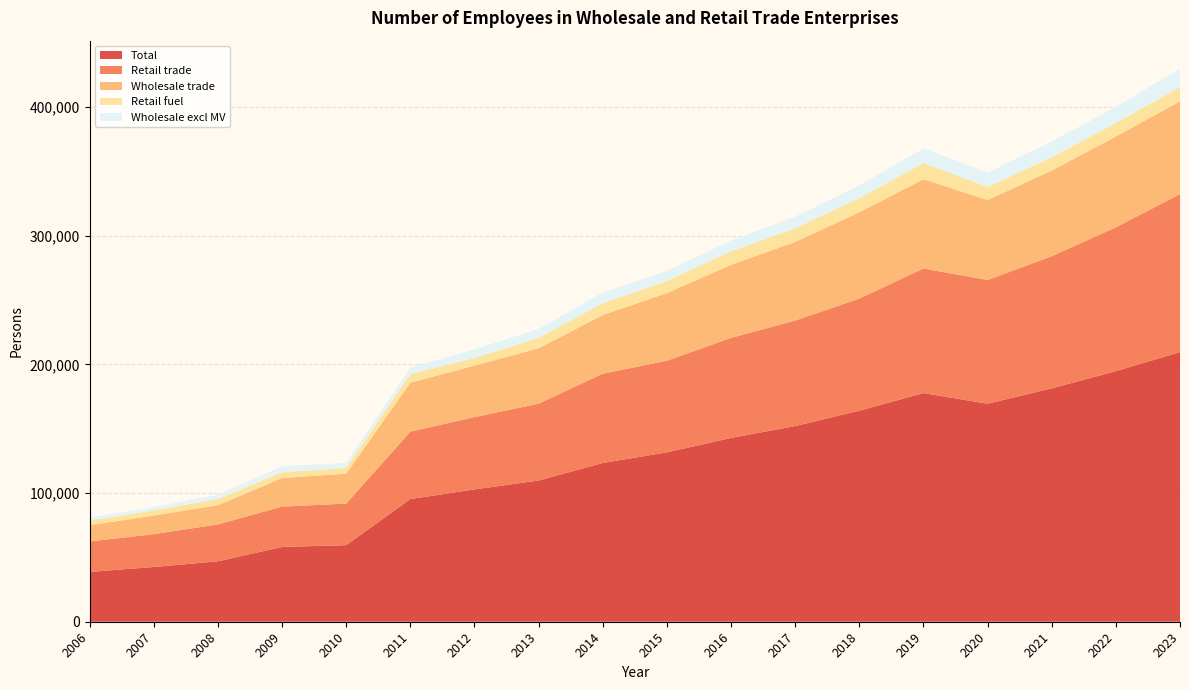

Reading left to right, transcribe all the data shown in this chart.

Total: 2006=38698.0	2007=42537.0	2008=46950.0	2009=58113.0	2010=59501.0	2011=95322.0	2012=102826.0	2013=109741.0	2014=123359.0	2015=131623.0	2016=142836.0	2017=152046.0	2018=163983.0	2019=177664.0	2020=169414.0	2021=181363.2	2022=194726.0	2023=209503.0
Retail trade: 2006=23659.0	2007=25530.0	2008=28667.0	2009=31340.0	2010=32296.0	2011=52360.0	2012=56153.0	2013=59726.0	2014=69358.0	2015=71208.0	2016=77762.0	2017=81958.0	2018=87127.0	2019=96827.0	2020=96124.0	2021=102670.3	2022=111783.0	2023=122801.0
Wholesale trade: 2006=12630.0	2007=14484.0	2008=14946.0	2009=22188.0	2010=23300.0	2011=38069.0	2012=40058.0	2013=43034.0	2014=45589.0	2015=52591.0	2016=56691.0	2017=61157.0	2018=67012.0	2019=69401.0	2020=62168.0	2021=66525.7	2022=70567.0	2023=72109.0
Retail fuel: 2006=3552.0	2007=4037.0	2008=4807.0	2009=4546.0	2010=4441.0	2011=6833.0	2012=5978.0	2013=8069.0	2014=9154.0	2015=9404.0	2016=10554.0	2017=10696.0	2018=11007.0	2019=12506.0	2020=10215.0	2021=10449.0	2022=10502.0	2023=11023.0
Wholesale excl MV: 2006=2409.0	2007=2523.0	2008=3336.0	2009=4585.0	2010=3905.0	2011=4893.0	2012=6615.0	2013=6980.0	2014=8412.0	2015=7823.0	2016=8383.0	2017=8931.0	2018=9844.0	2019=11437.0	2020=11121.0	2021=12167.1	2022=12377.0	2023=14594.0